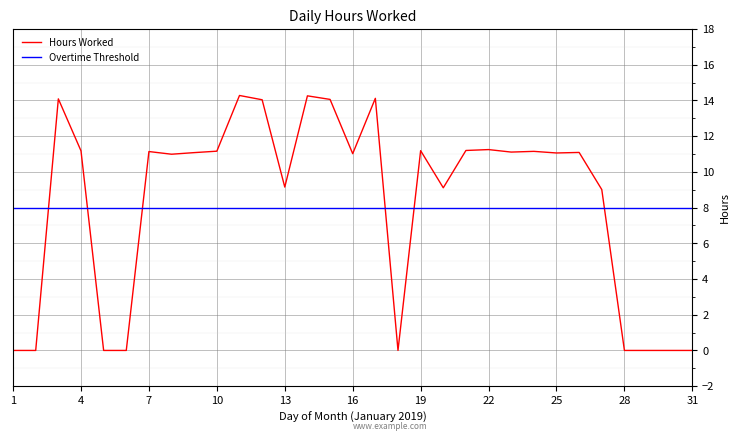

Rank the series by their maximum value, from highest to lowest.

Hours Worked, Overtime Threshold